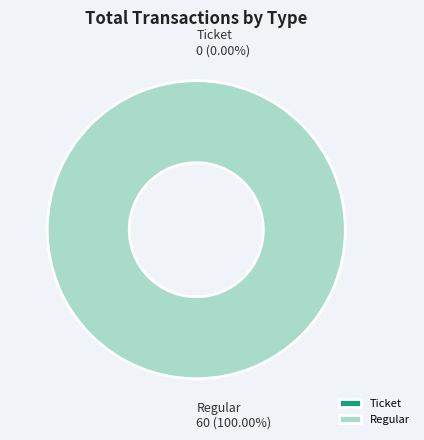

To the nearest percent, what percentage of the pie is Regular?

100%